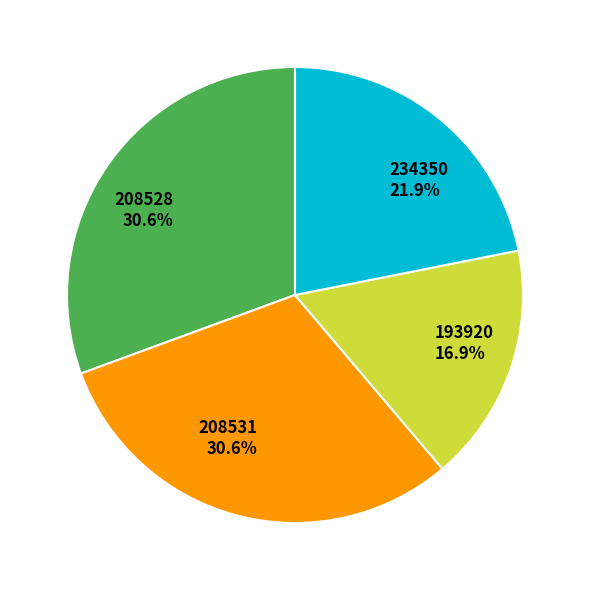

What percentage is NOT represented by 234350?

78.1%